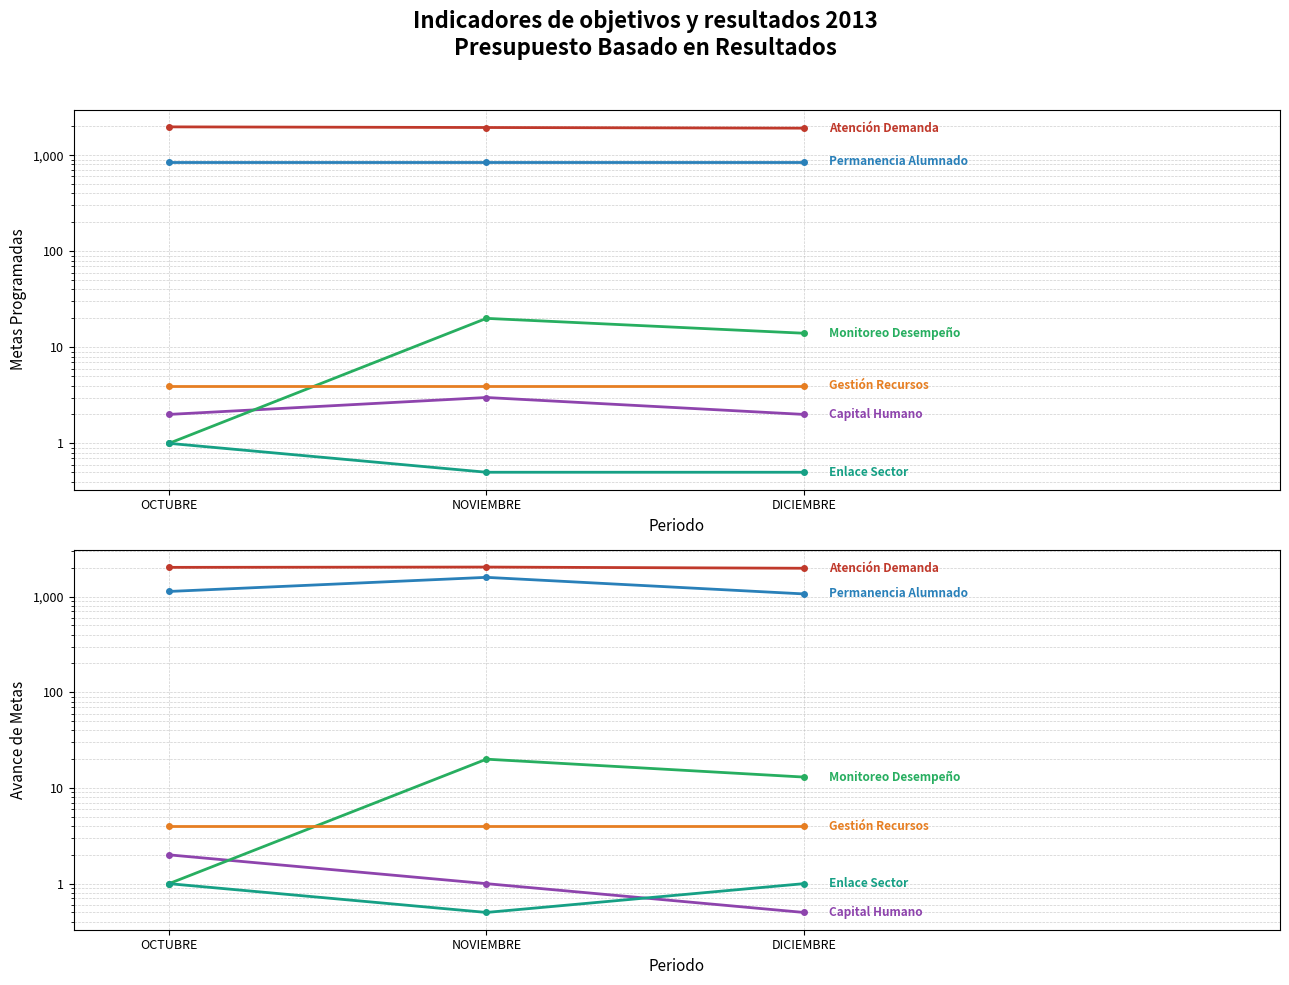

What is the difference between the maximum and second lowest values in the Monitoreo Desempeño series?

7.0